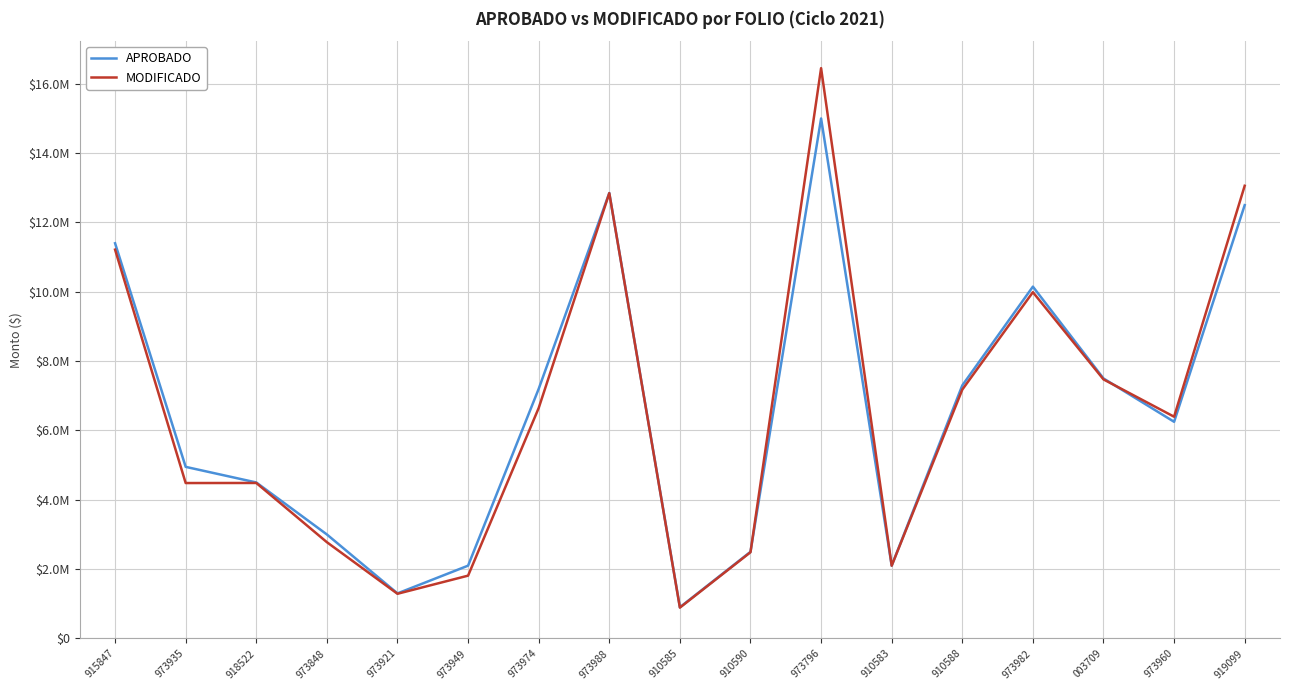

How many data points in APROBADO are above 6250000?

8